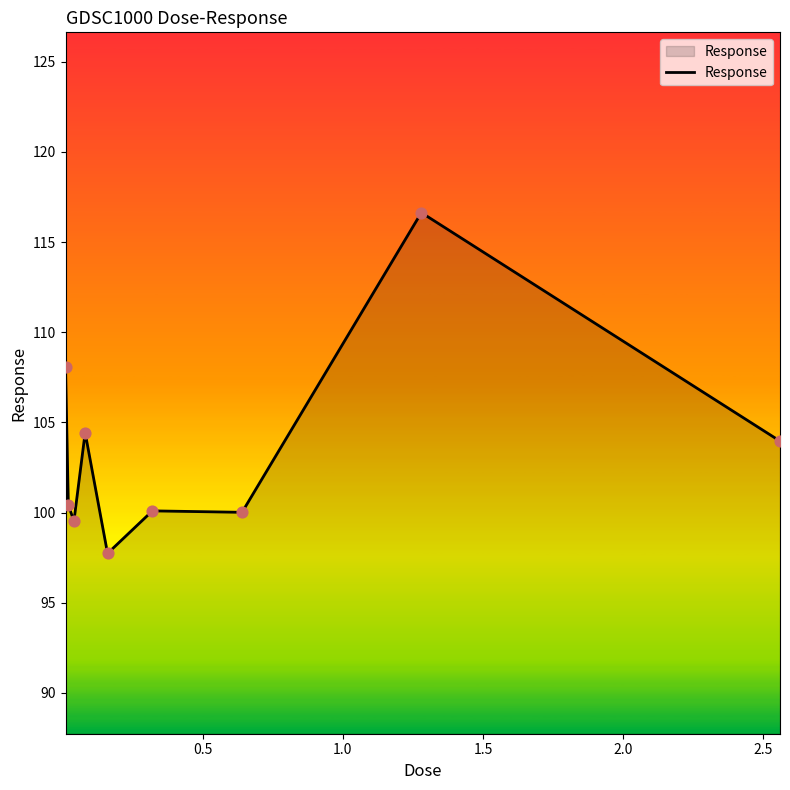

What is the minimum value shown in the chart?

97.7